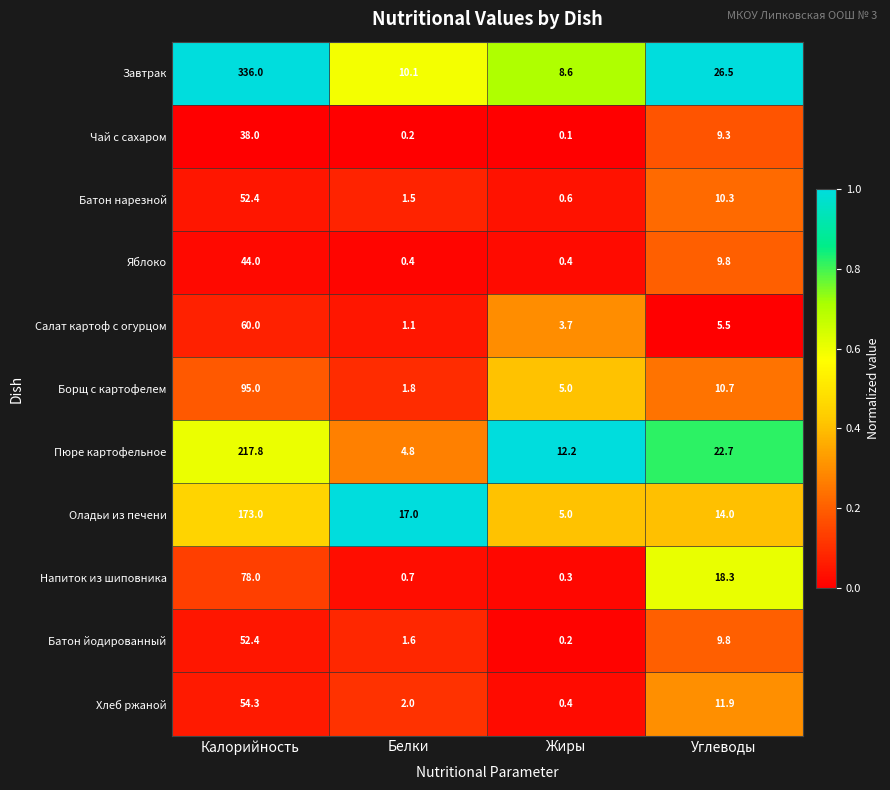

The value of Борщ с картофелем at Жиры is 5.0. True or false?

True